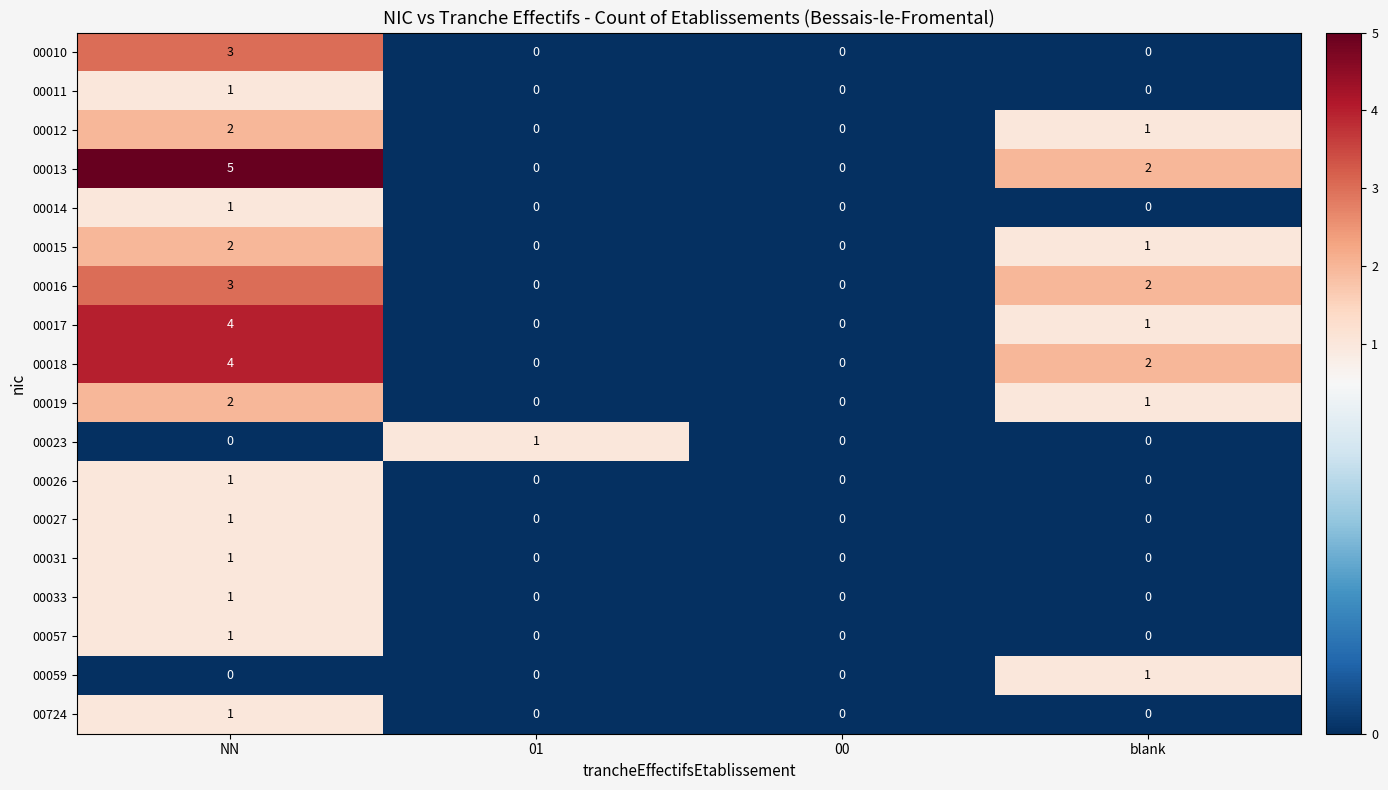

What is the maximum value shown in the chart?

5